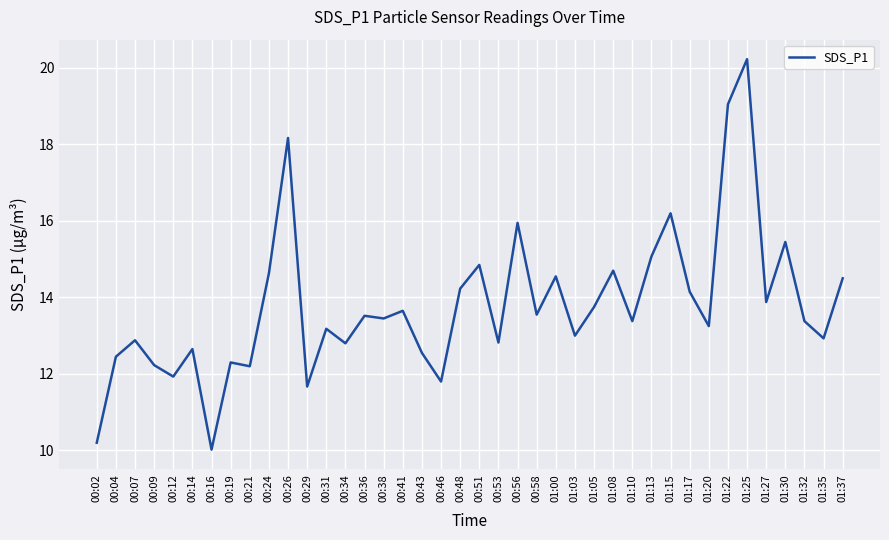

How many lines are shown in the chart?

1